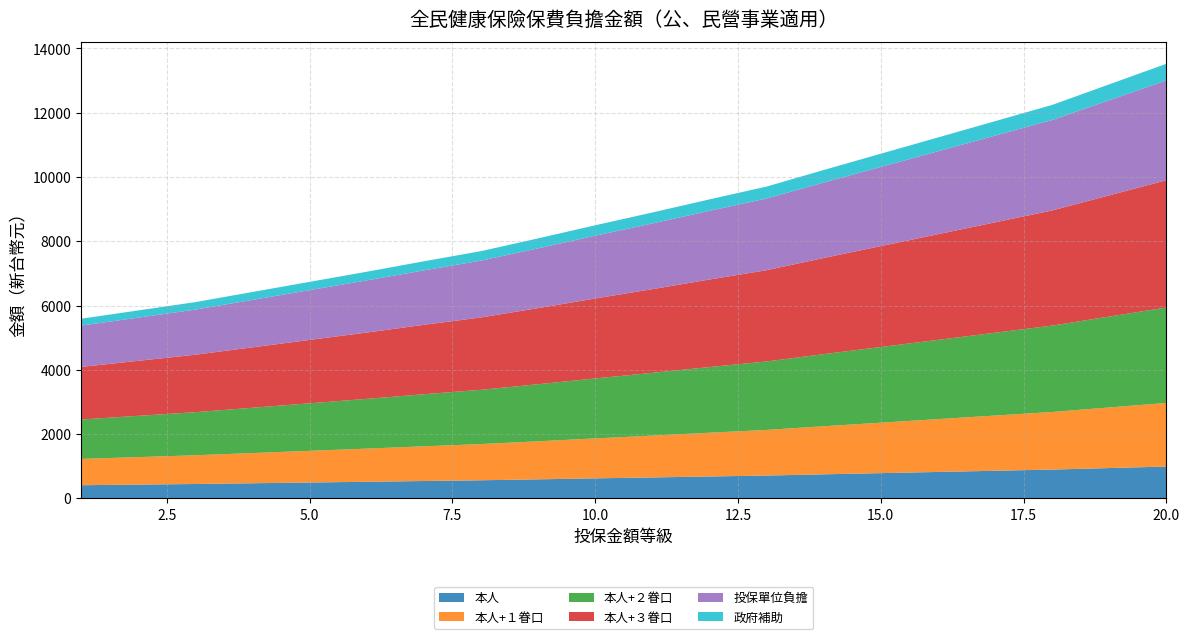

Reading right to left, extract all data points from this chart.

本人: 990	943	896	859	822	785	748	710	681	651	622	592	563	540	516	493	470	447	428	409
本人+１眷口: 1980	1886	1792	1718	1644	1570	1496	1420	1362	1302	1244	1184	1126	1080	1032	986	940	894	856	818
本人+２眷口: 2970	2829	2688	2577	2466	2355	2244	2130	2043	1953	1866	1776	1689	1620	1548	1479	1410	1341	1284	1227
本人+３眷口: 3960	3772	3584	3436	3288	3140	2992	2840	2724	2604	2488	2368	2252	2160	2064	1972	1880	1788	1712	1636
投保單位負擔: 3107	2961	2815	2698	2581	2464	2347	2231	2138	2045	1953	1860	1768	1695	1622	1549	1476	1403	1344	1286
政府補助: 518	494	469	450	430	411	391	372	356	341	325	310	295	282	270	258	246	234	224	214